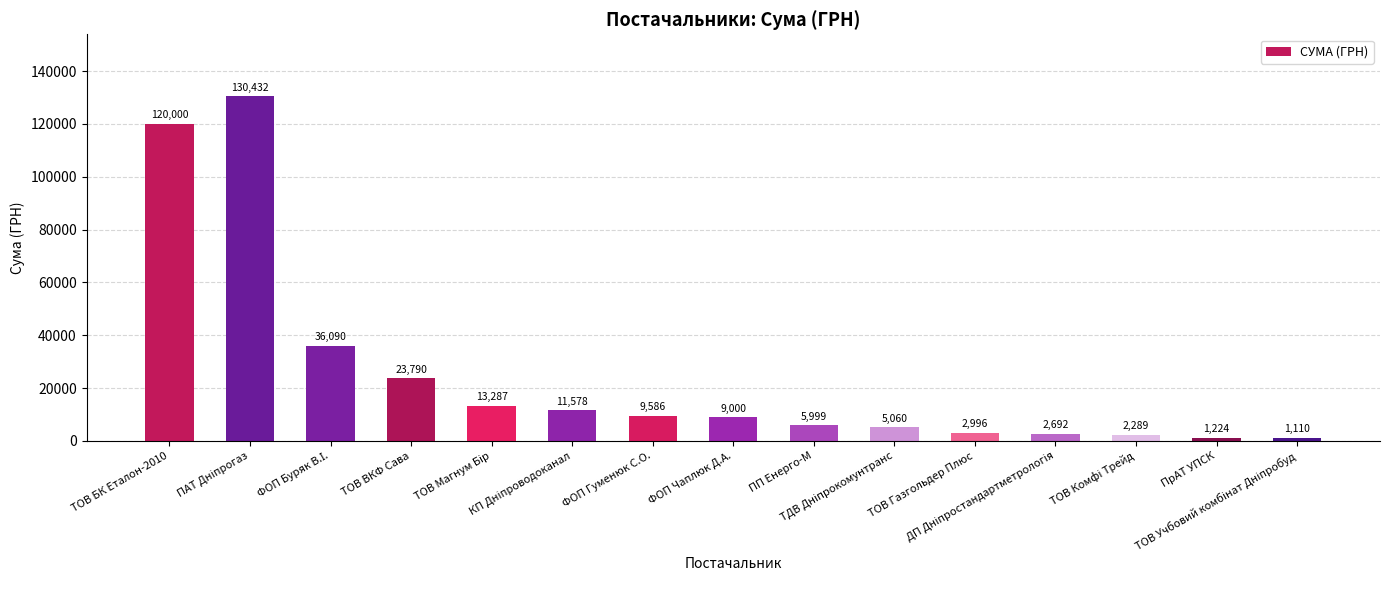

What is the minimum value shown in the chart?

1110.0